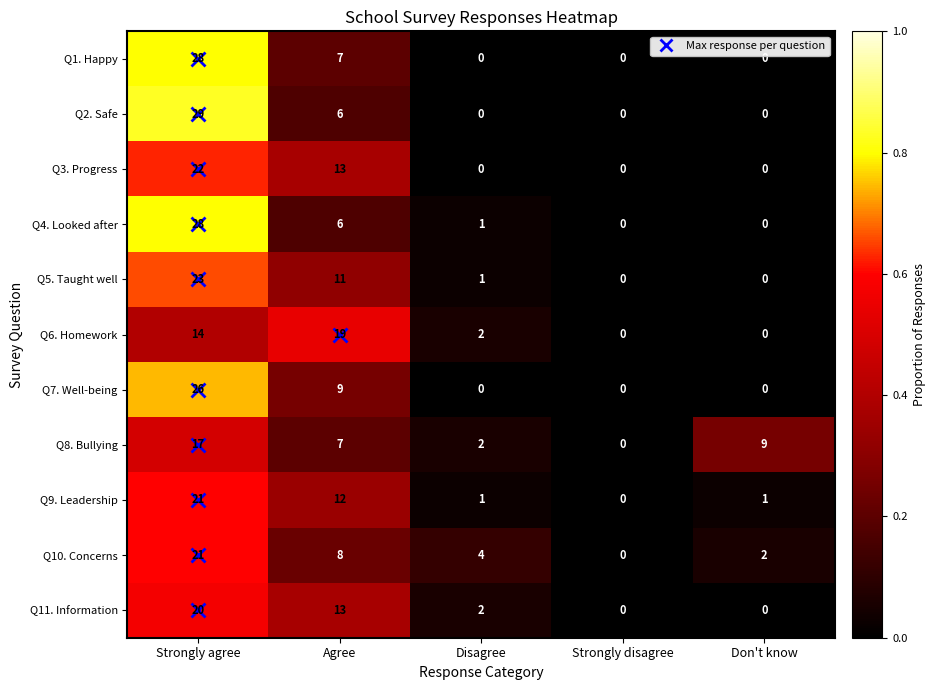

The Q7. Well-being series shows 15 at Strongly agree. True or false?

False